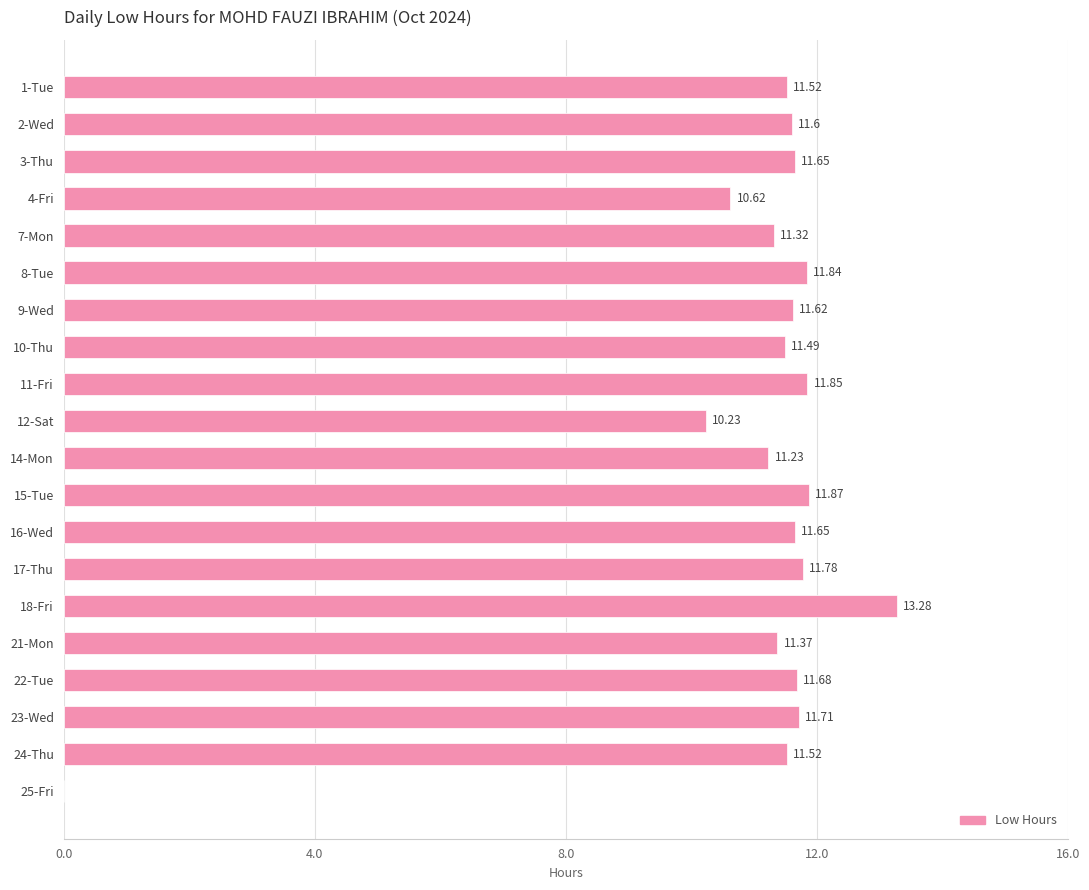

Between 4-Fri and 8-Tue, which is larger?

8-Tue